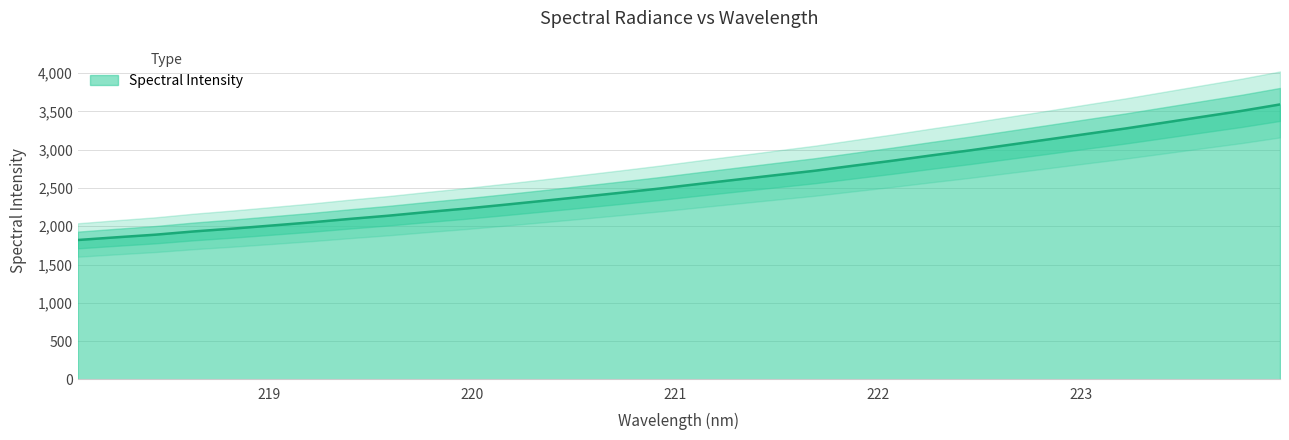

What is the difference between the second highest and second lowest values?

1650.5